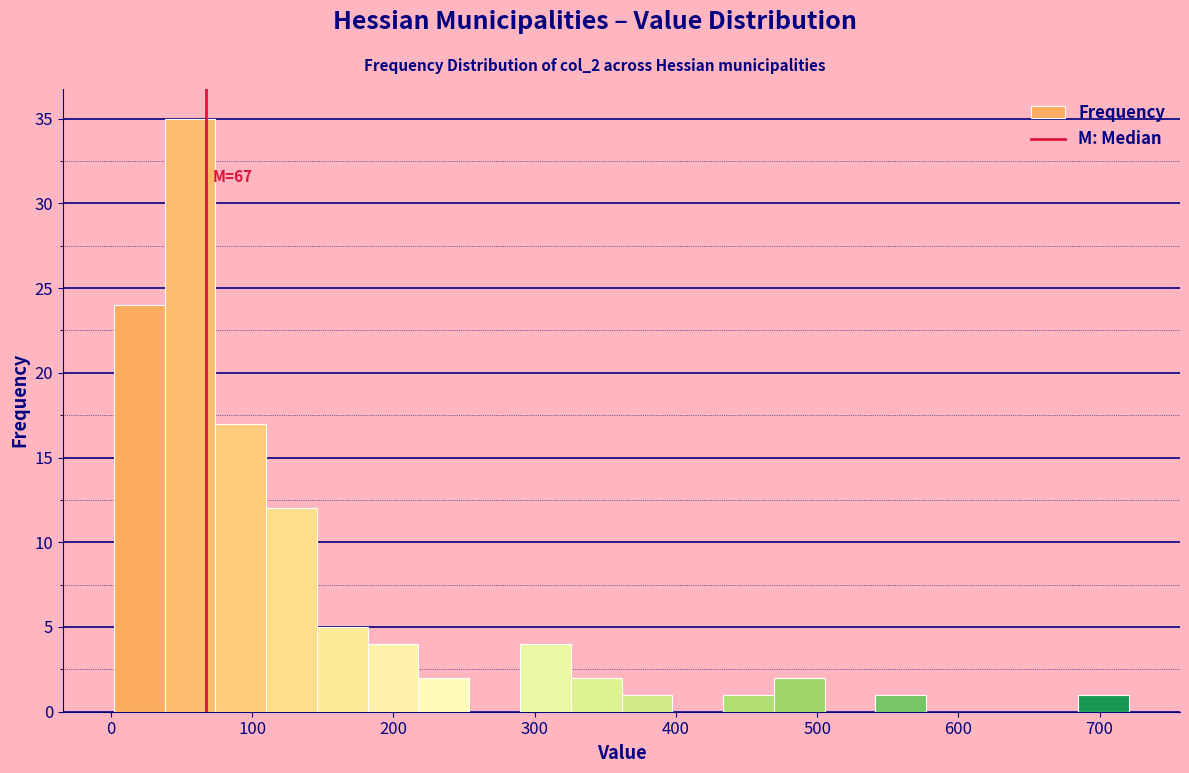

Around what value on the x-axis is the tallest bar? Give the approximate position of its centre, as read against the axis.

60